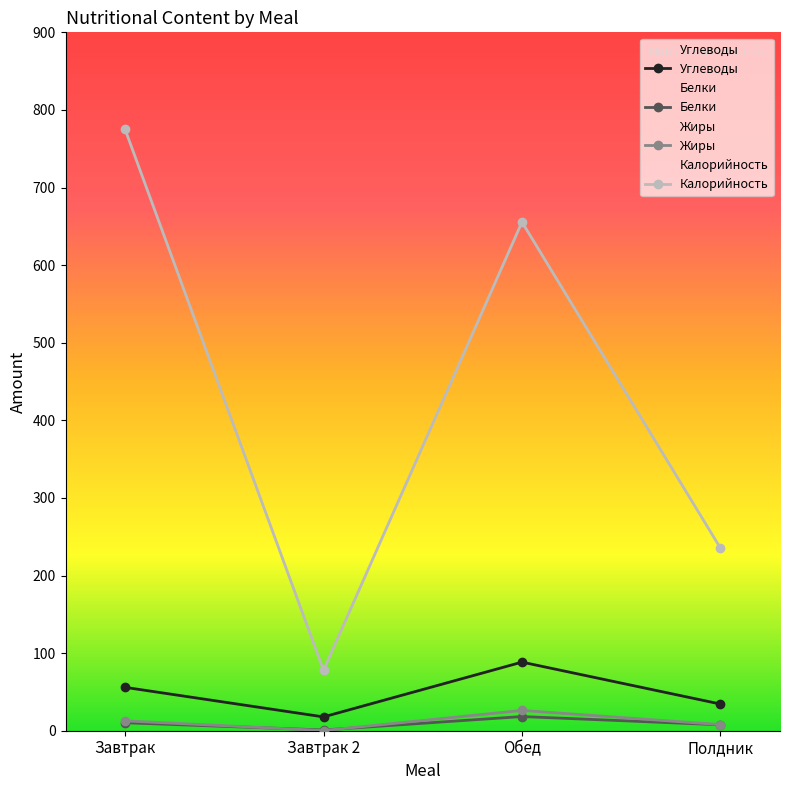

At which label does Жиры first exceed 12?

Завтрак